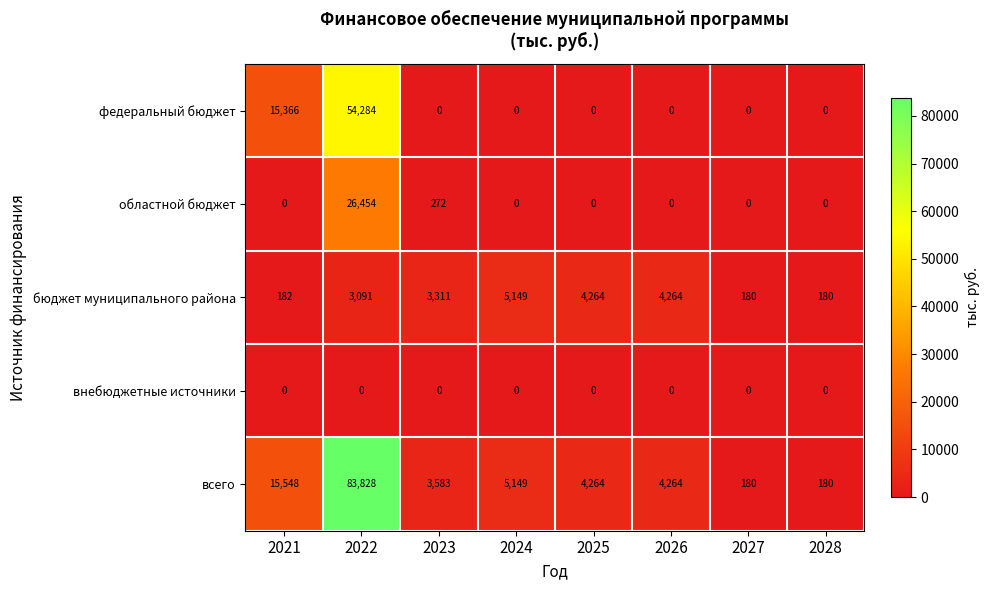

Count the федеральный бюджет values in the range 0 to 15366.

7